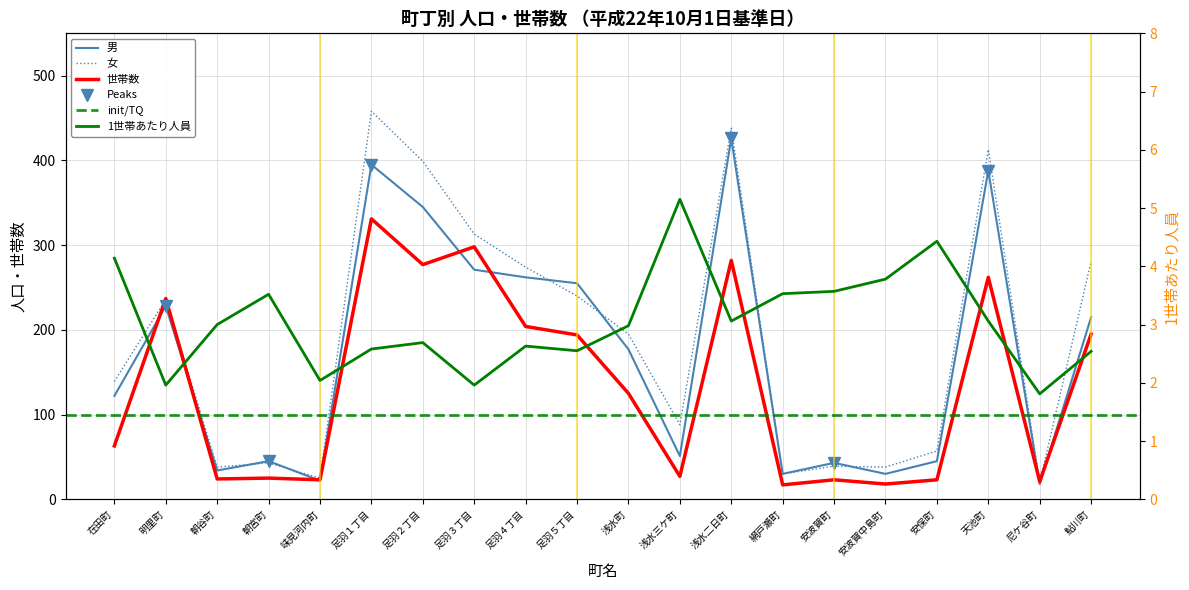

At which label does 世帯数 first exceed 125?

明里町